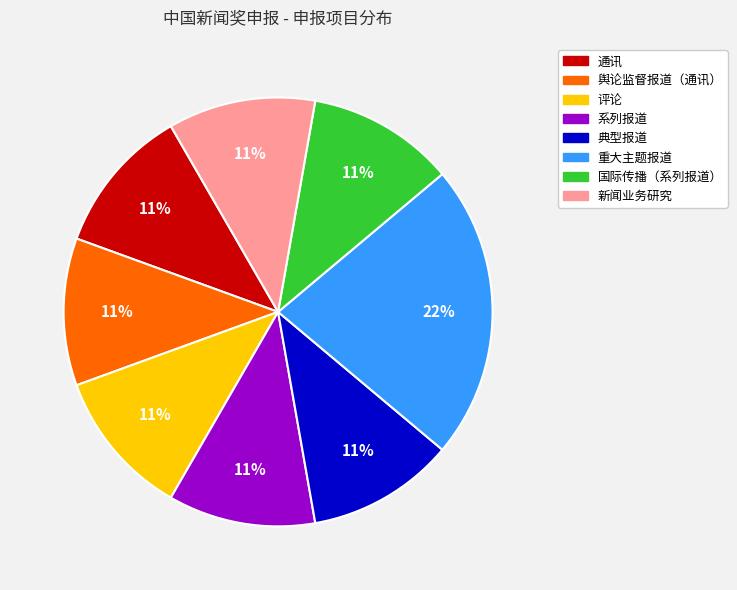

What is the ratio of the value at 评论 to the value at 国际传播（系列报道）?

1.0